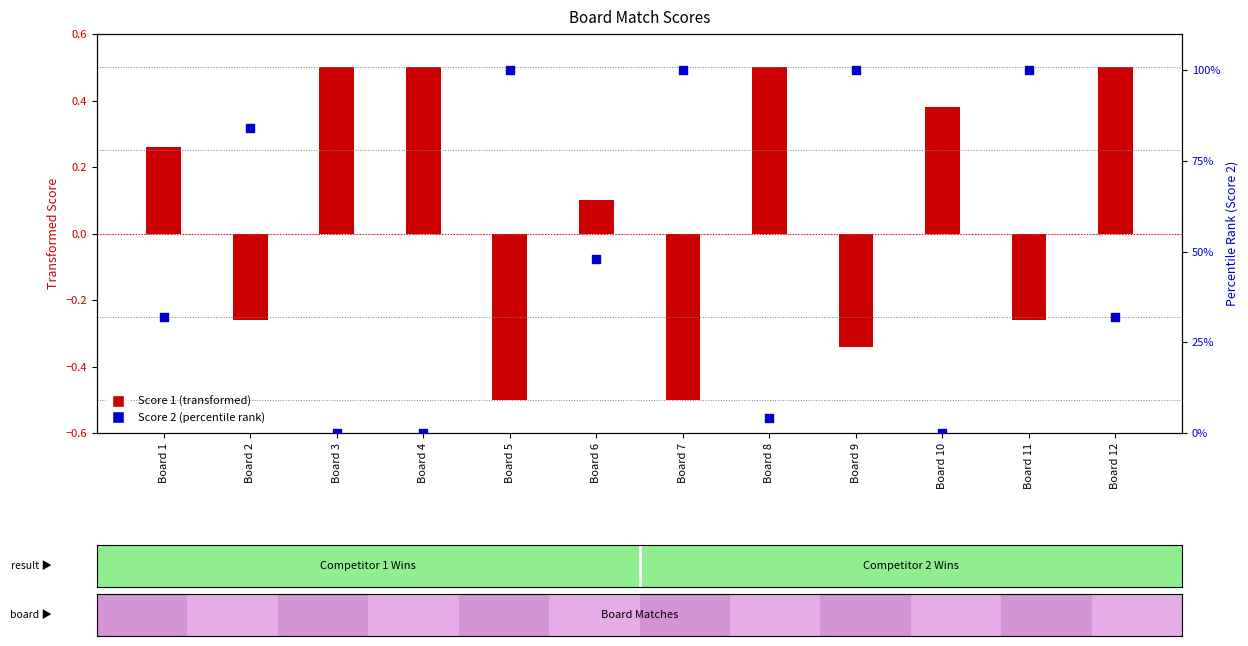

Which series has the largest total across all categories?

Score 2 (percentile rank)